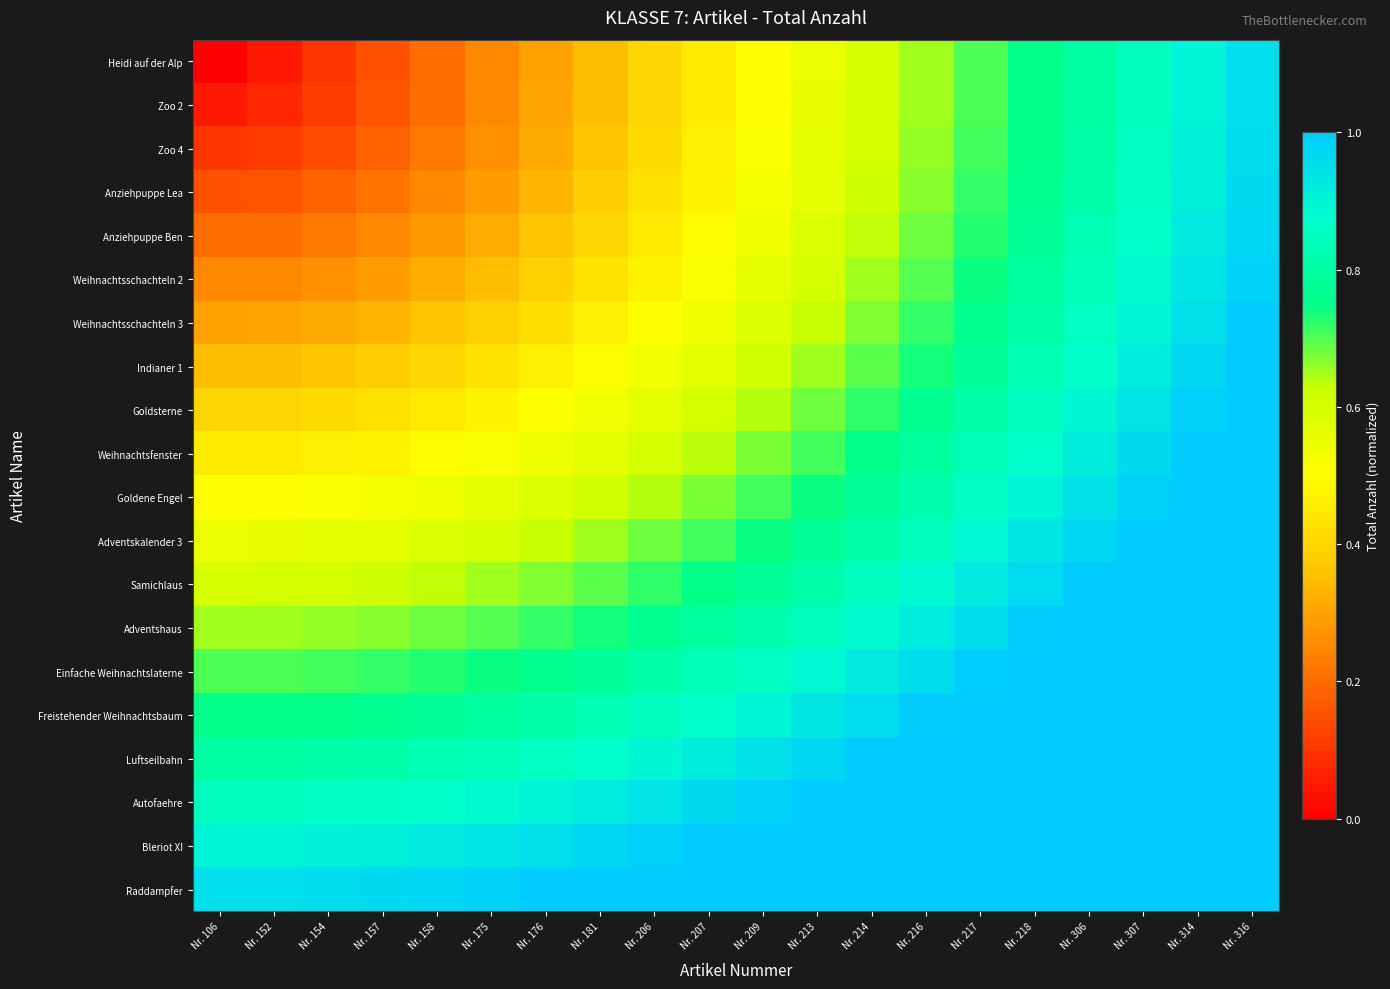

Which series has the largest range (max minus min)?

Heidi auf der Alp